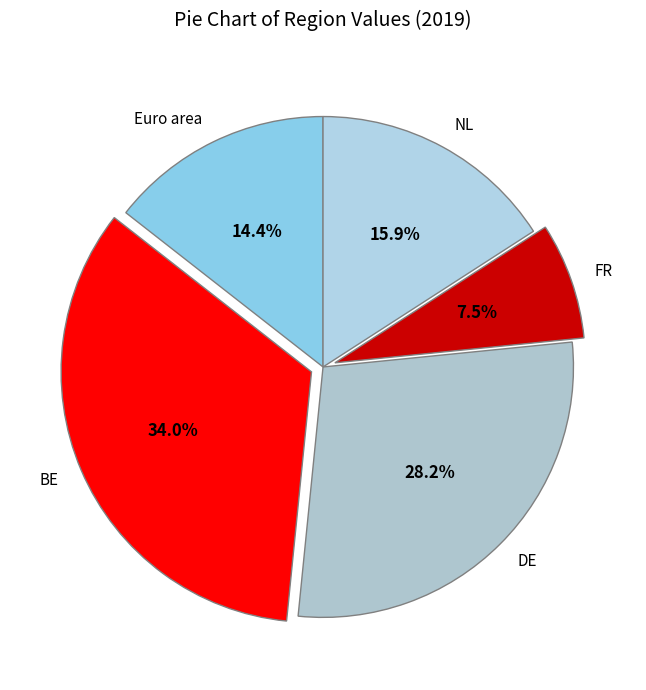

Does any single category account for the majority?

No